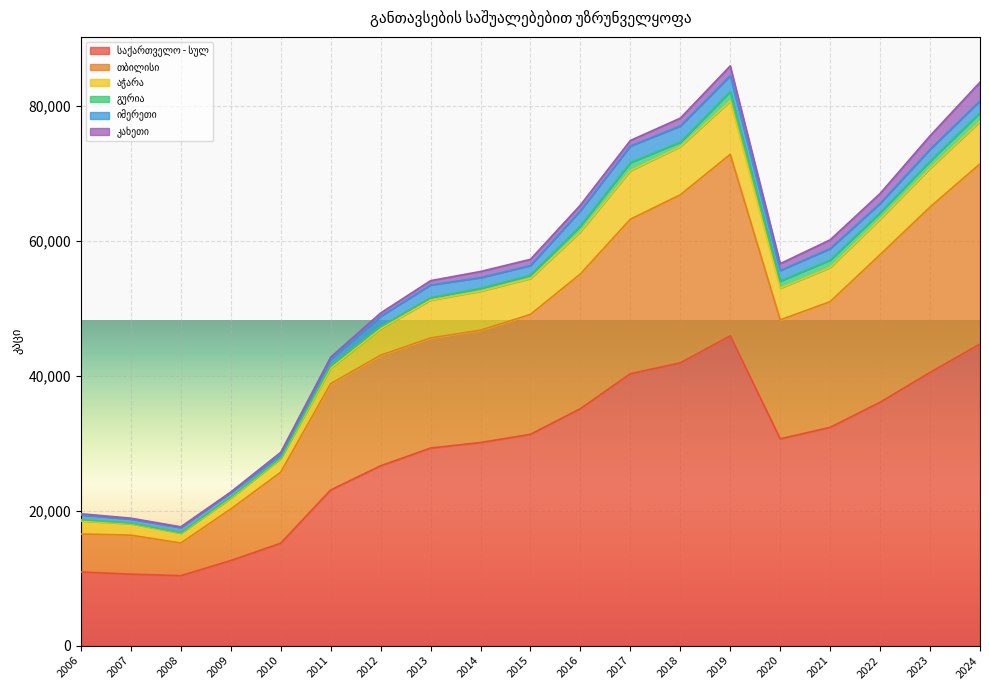

How many lines are shown in the chart?

6